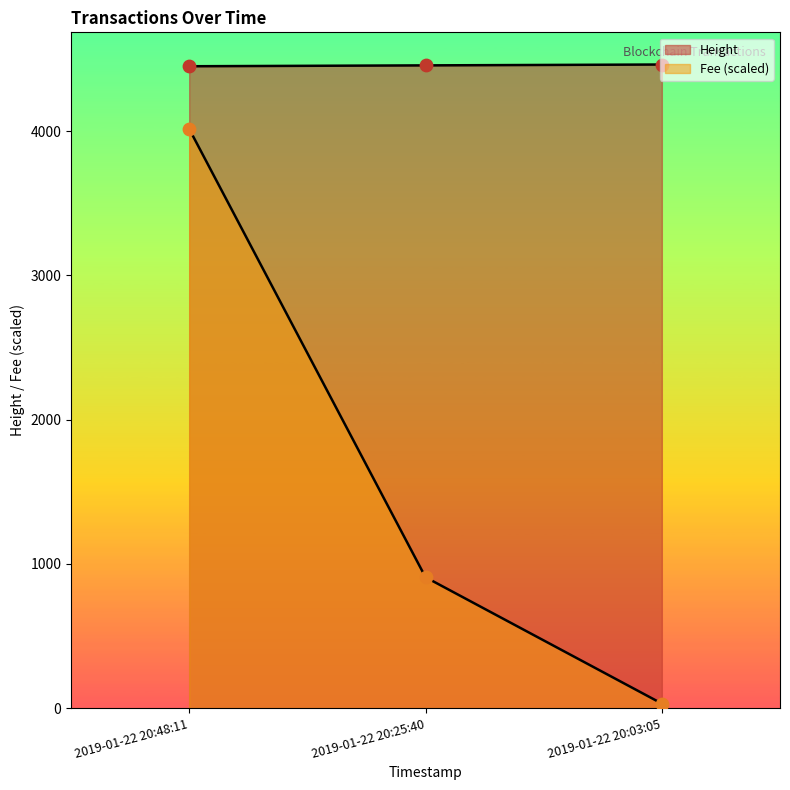

What is the change in value from 2019-01-22 20:48:11 to 2019-01-22 20:25:40?

+6